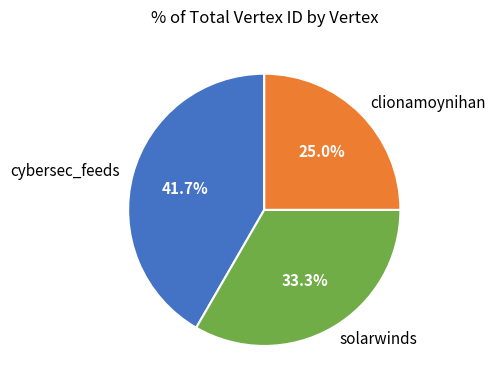

Which slice is the largest?

cybersec_feeds